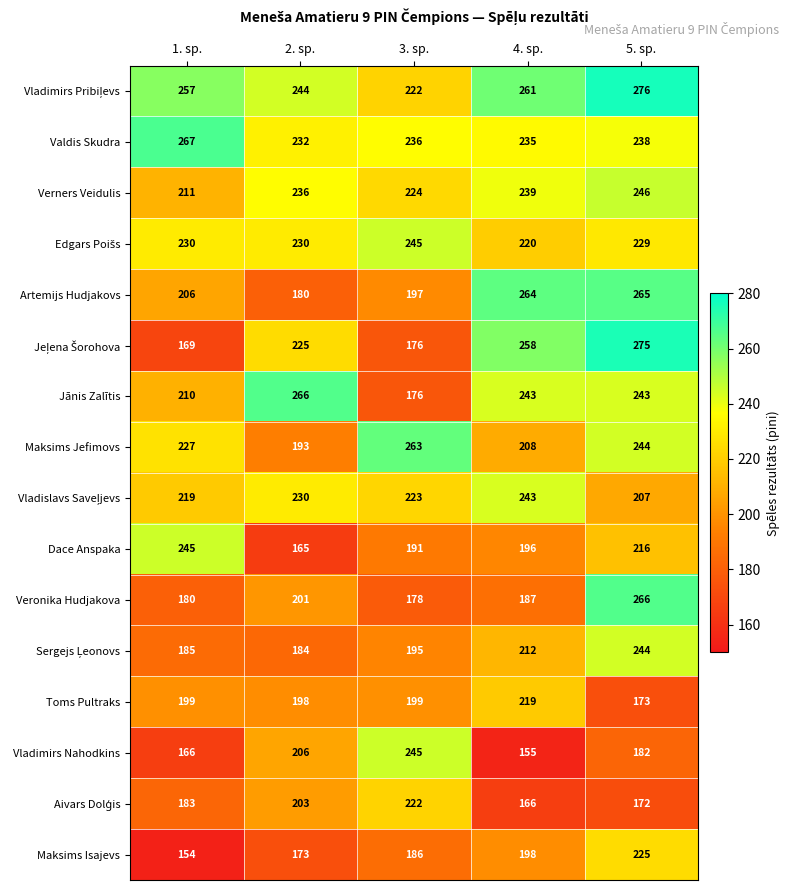

What is the maximum value shown in the chart?

276